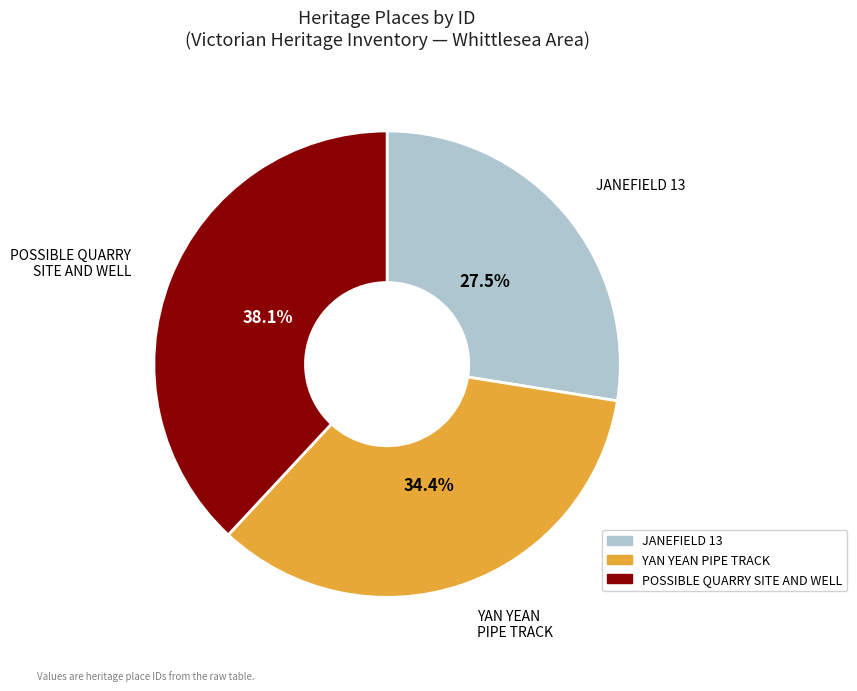

Is there any slice that represents more than half of the pie?

No